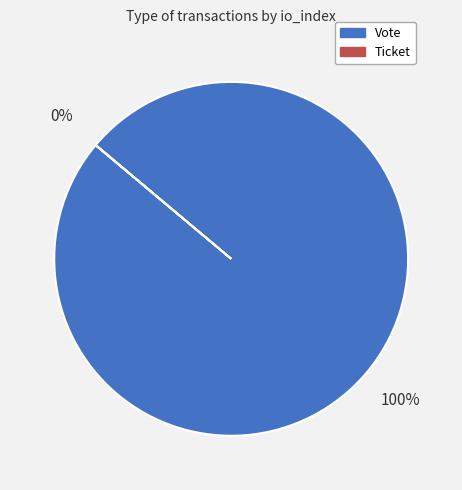

What percentage is the Vote slice, to the nearest percent?

100%